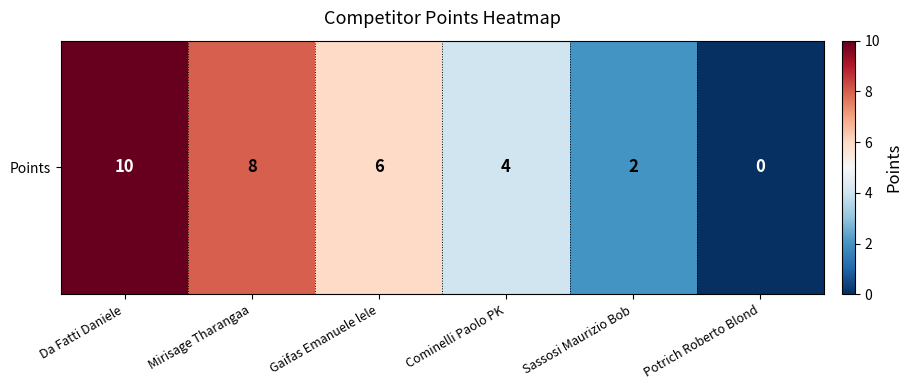

The value at Gaifas Emanuele lele is 10. True or false?

False